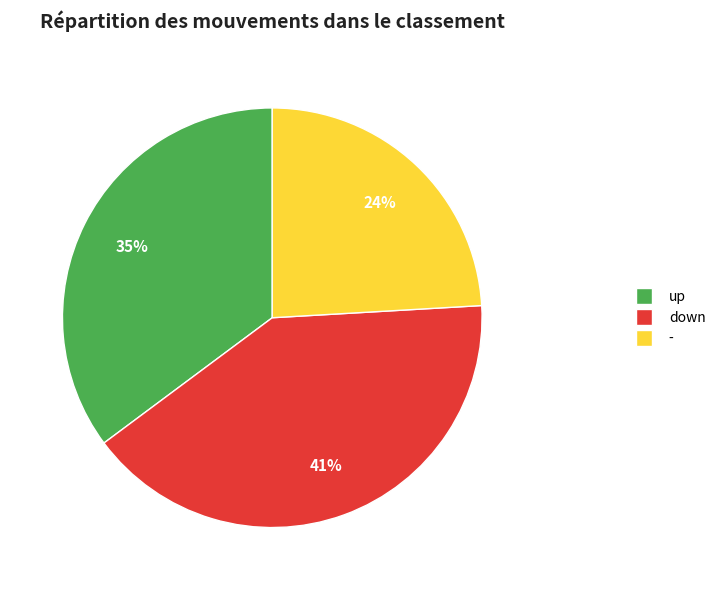

Combined, do down and up account for over 50%?

Yes